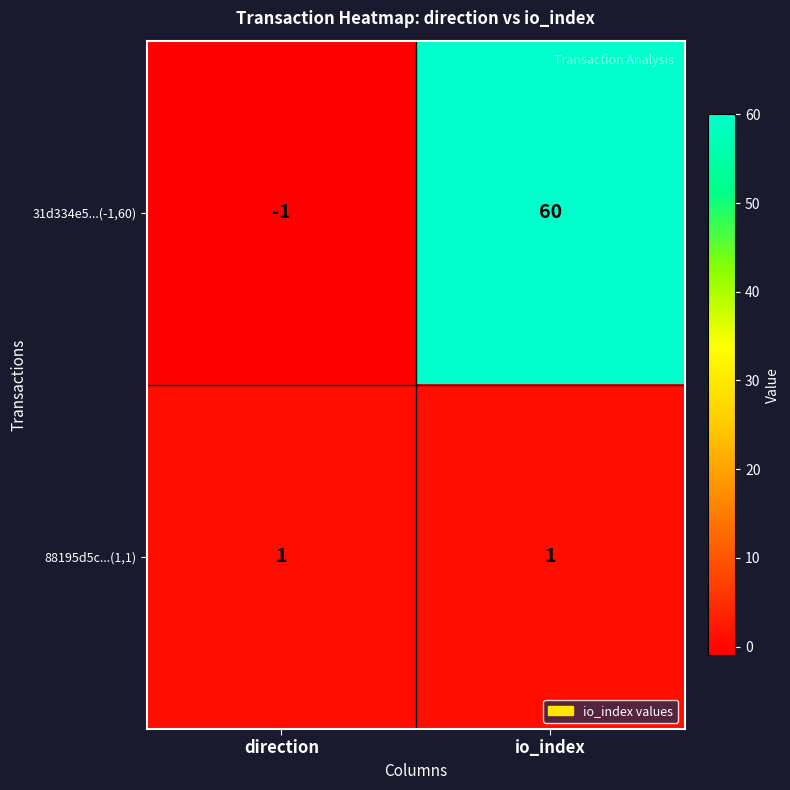

Reading left to right, extract all data points from this chart.

31d334e5...(-1,60): direction=-1	io_index=60
88195d5c...(1,1): direction=1	io_index=1